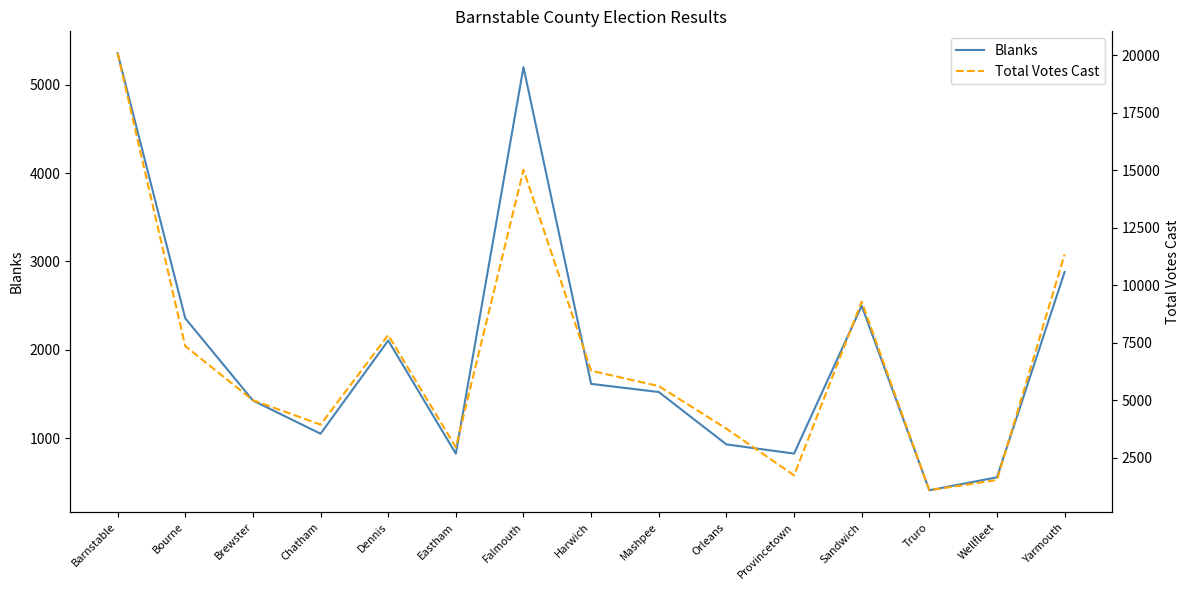

True or false: Blanks has more than 2 points higher than both neighbors.

True